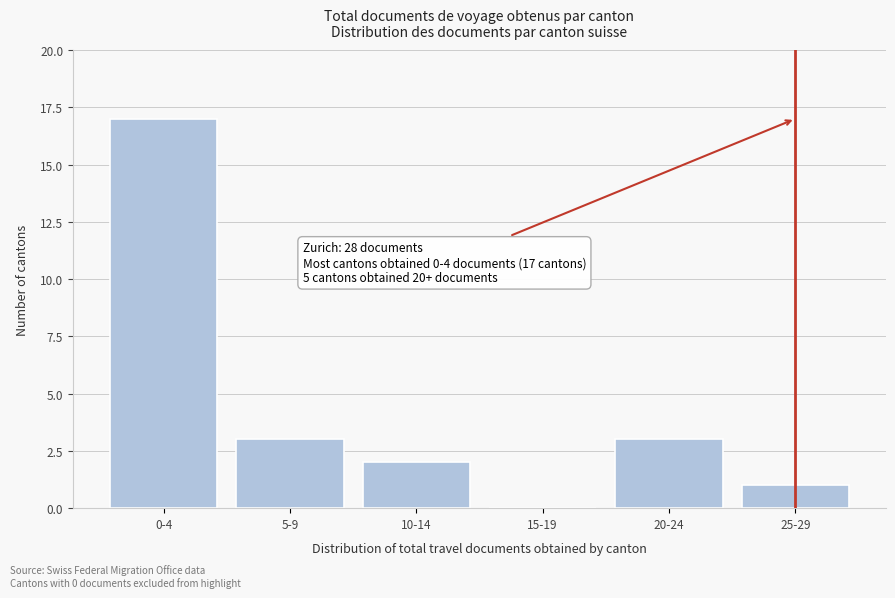

Reading right to left, transcribe all the data shown in this chart.

25-29=1	20-24=3	15-19=0	10-14=2	5-9=3	0-4=17